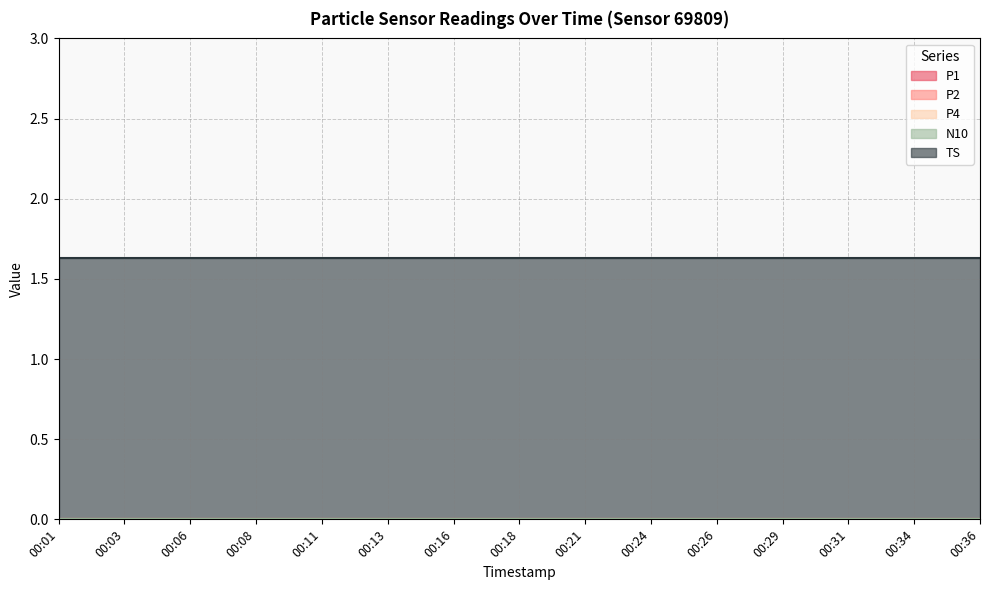

Between 00:21 and 00:26, which is larger?

00:21